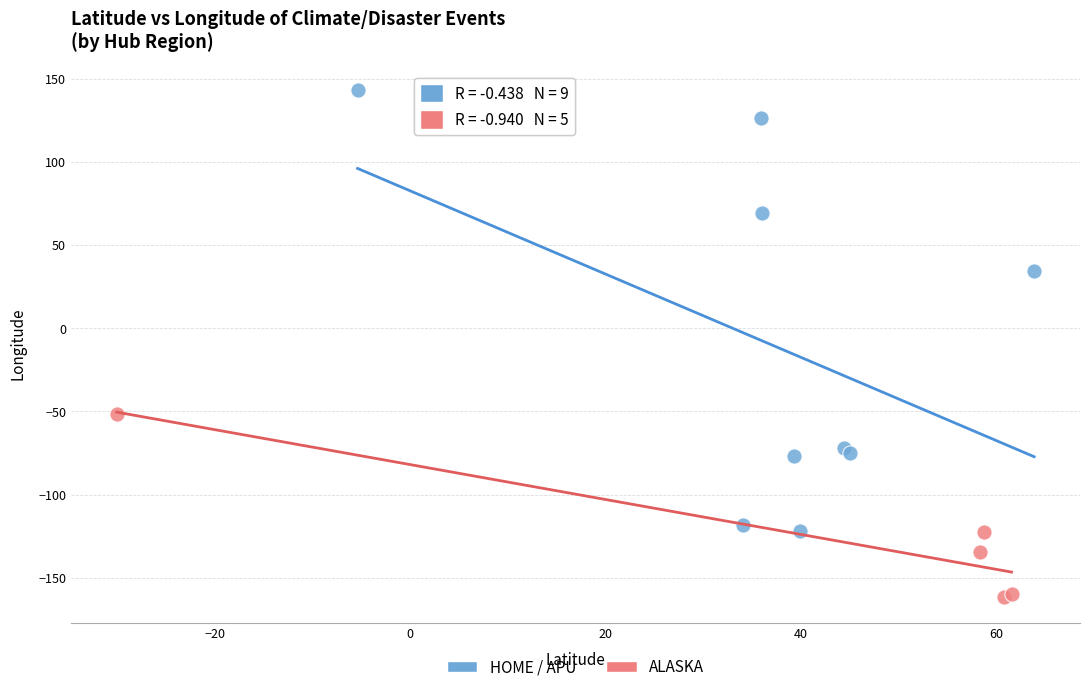

Which series reaches the minimum Y coordinate?

ALASKA